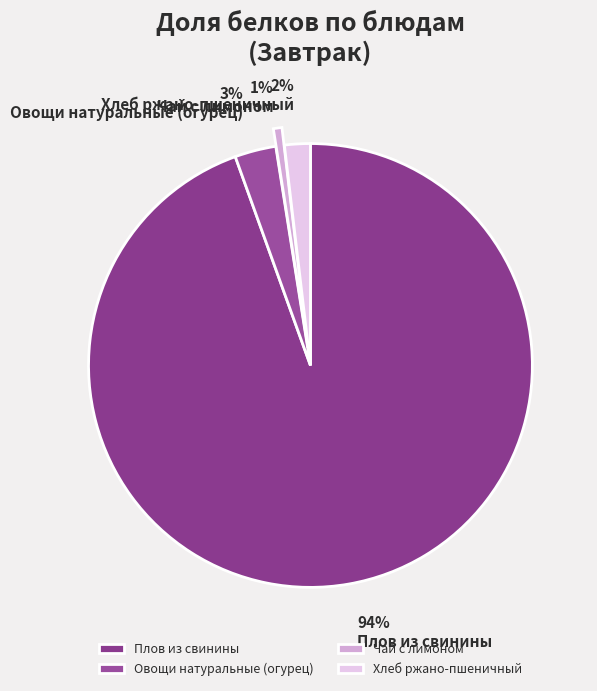

Rank the categories by value from highest to lowest.

Плов из свинины, Овощи натуральные (огурец), Хлеб ржано-пшеничный, Чай с лимоном